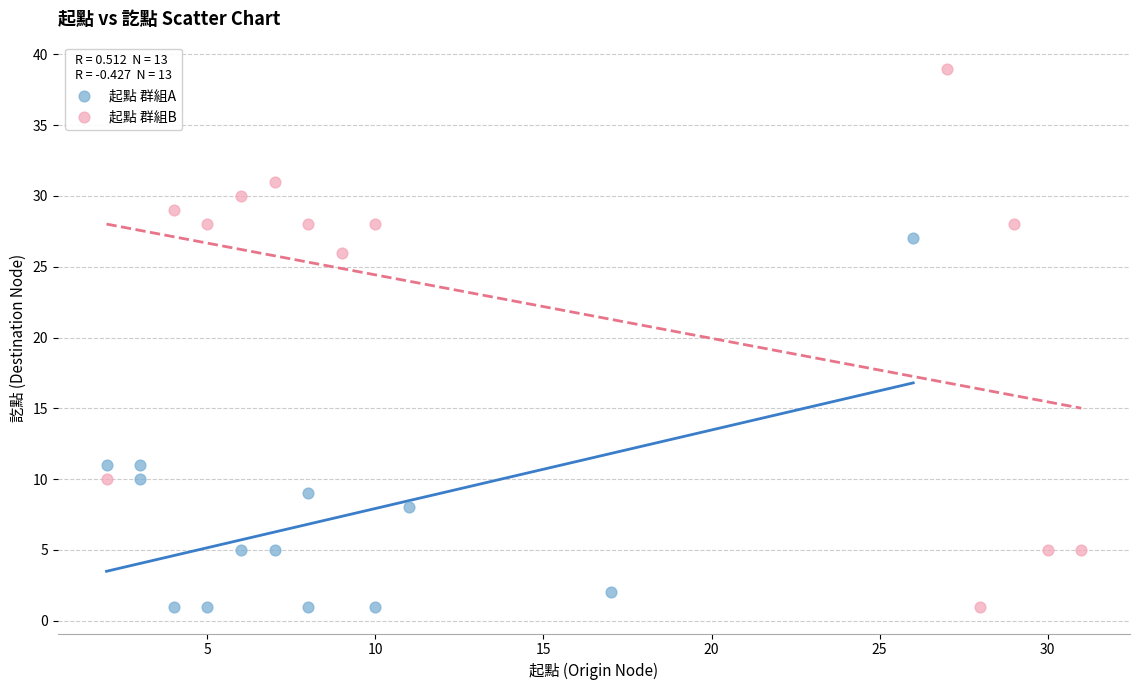

Which series has the largest Y range (max minus min)?

起點 群組B